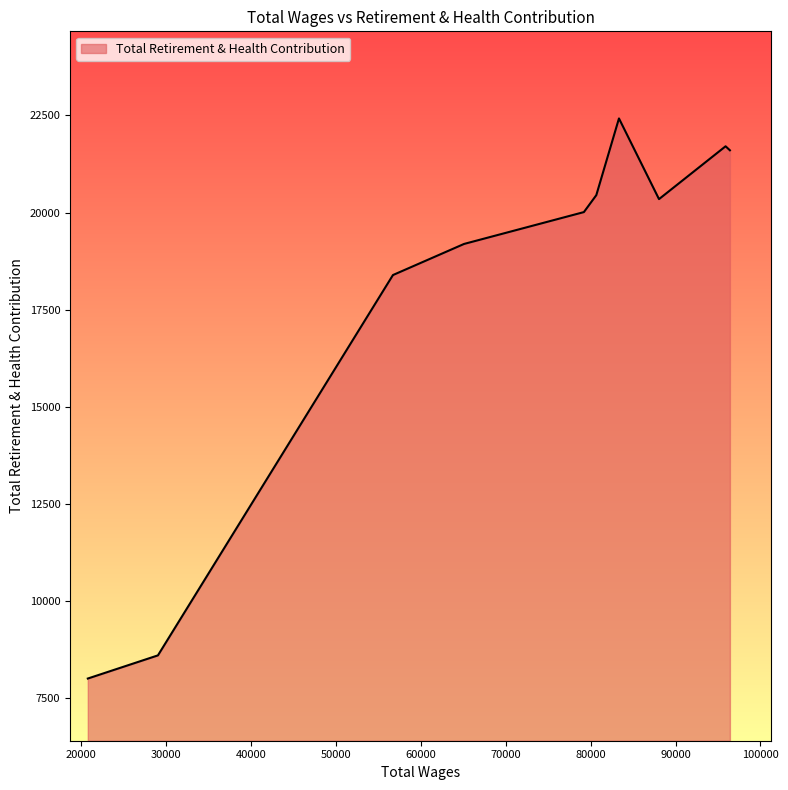

What is the maximum value shown in the chart?

22424